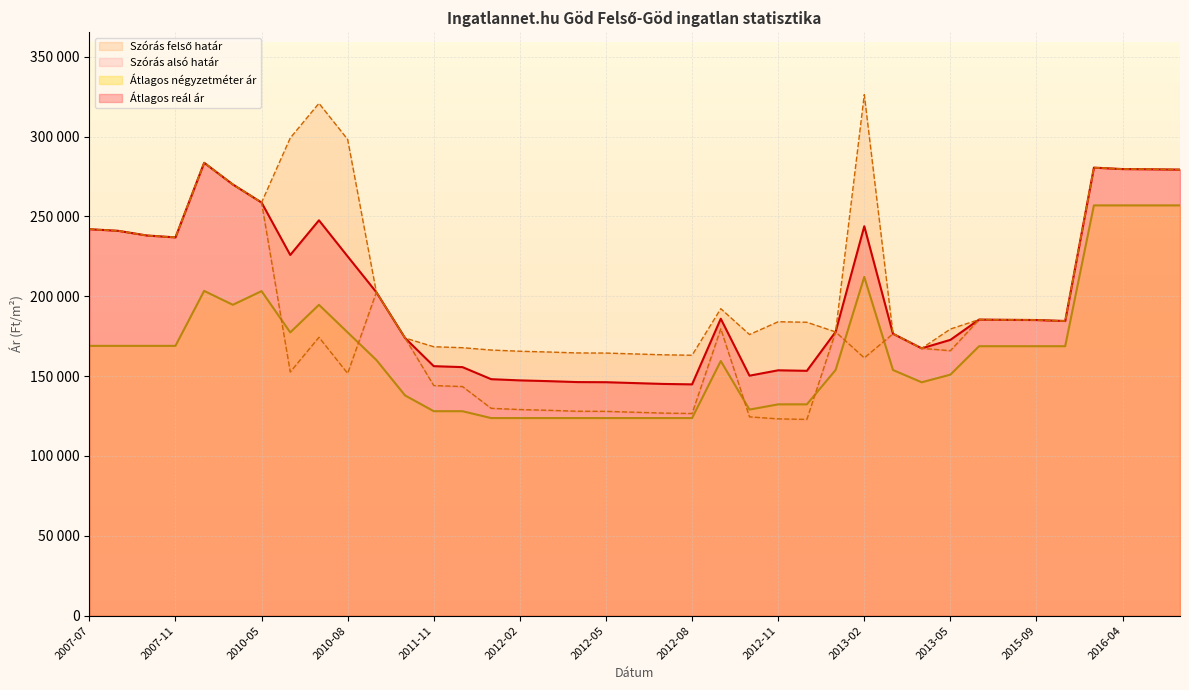

Rank the series at 2011-12 from lowest to highest value.

Átlagos négyzetméter ár, Szórás alsó határ, Átlagos reál ár, Szórás felső határ